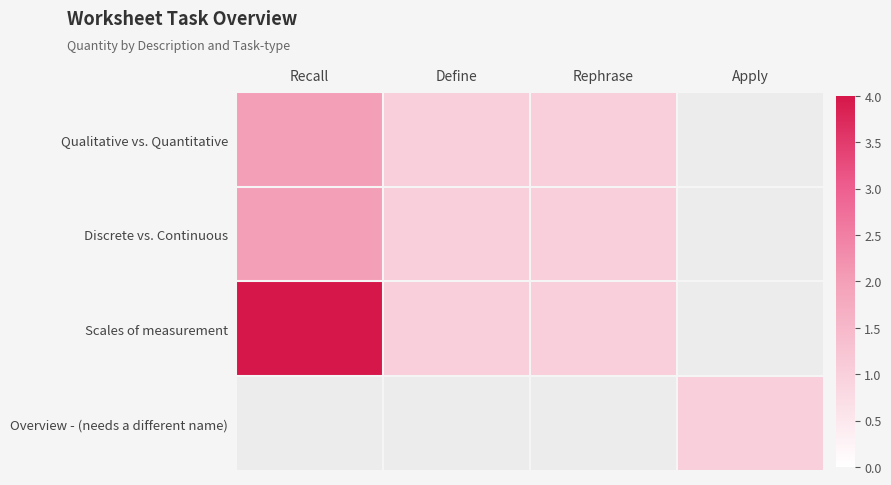

Reading right to left, extract all data points from this chart.

Qualitative vs. Quantitative: Apply=0	Rephrase=1	Define=1	Recall=2
Discrete vs. Continuous: Apply=0	Rephrase=1	Define=1	Recall=2
Scales of measurement: Apply=0	Rephrase=1	Define=1	Recall=4
Overview - (needs a different name): Apply=1	Rephrase=0	Define=0	Recall=0